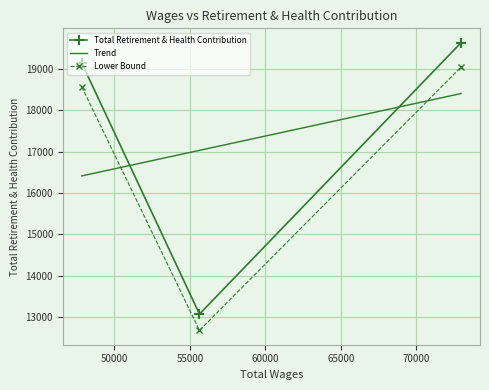

The chart shows a value of 10212 at 72956.0. True or false?

False